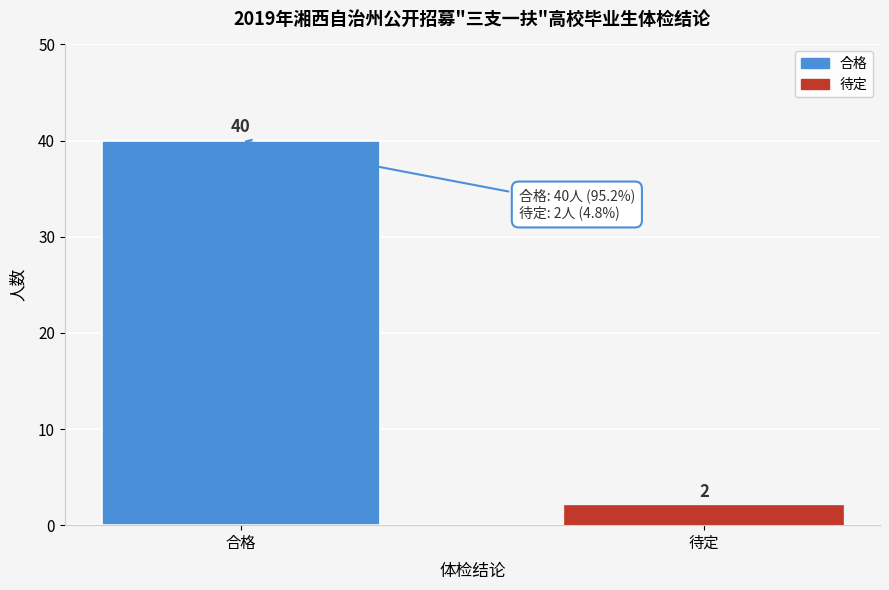

Reading left to right, transcribe all the data shown in this chart.

40	2